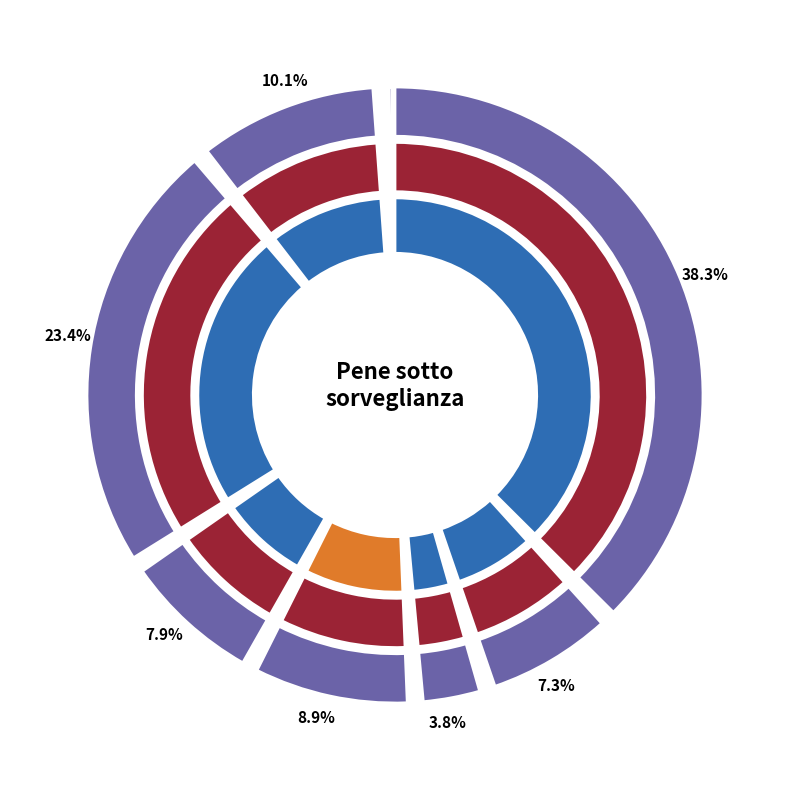

Does any single category account for the majority?

No